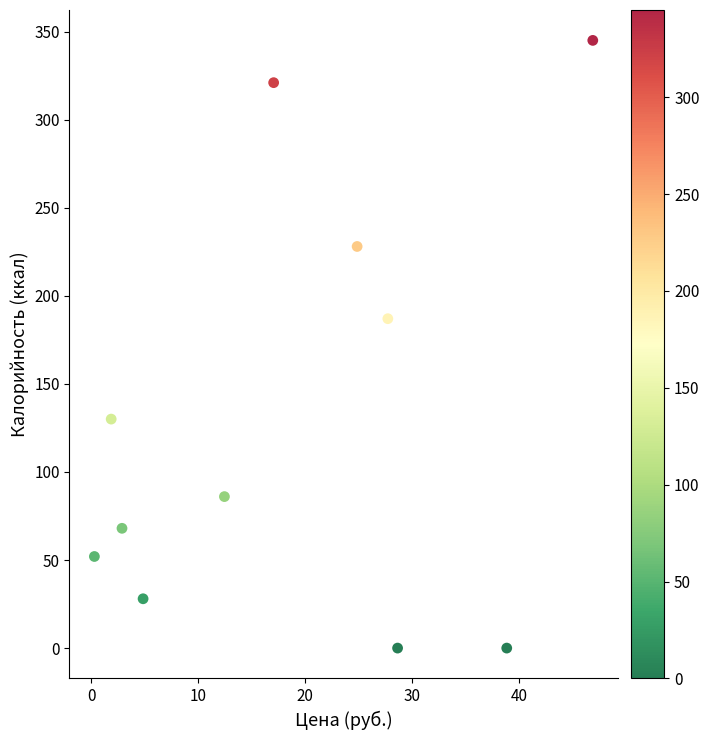

What Y value in the scatter plot is closest to 172?

187